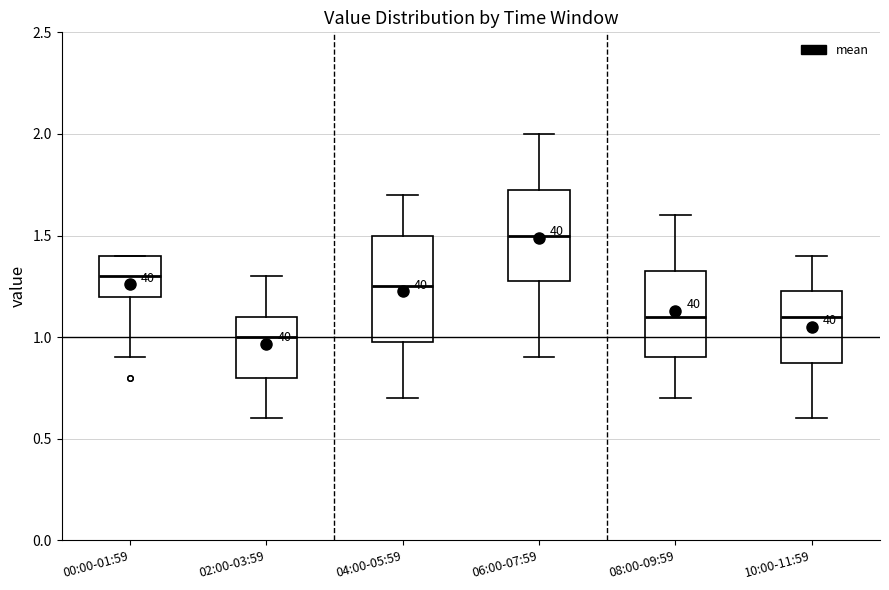

Which box is the tallest, from its lower edge to its upper edge?

04:00-05:59